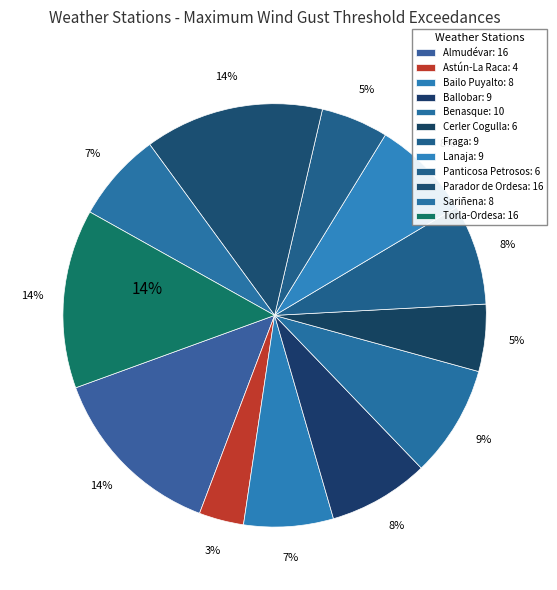

The Bailo Puyalto slice represents 7% of the pie. True or false?

True